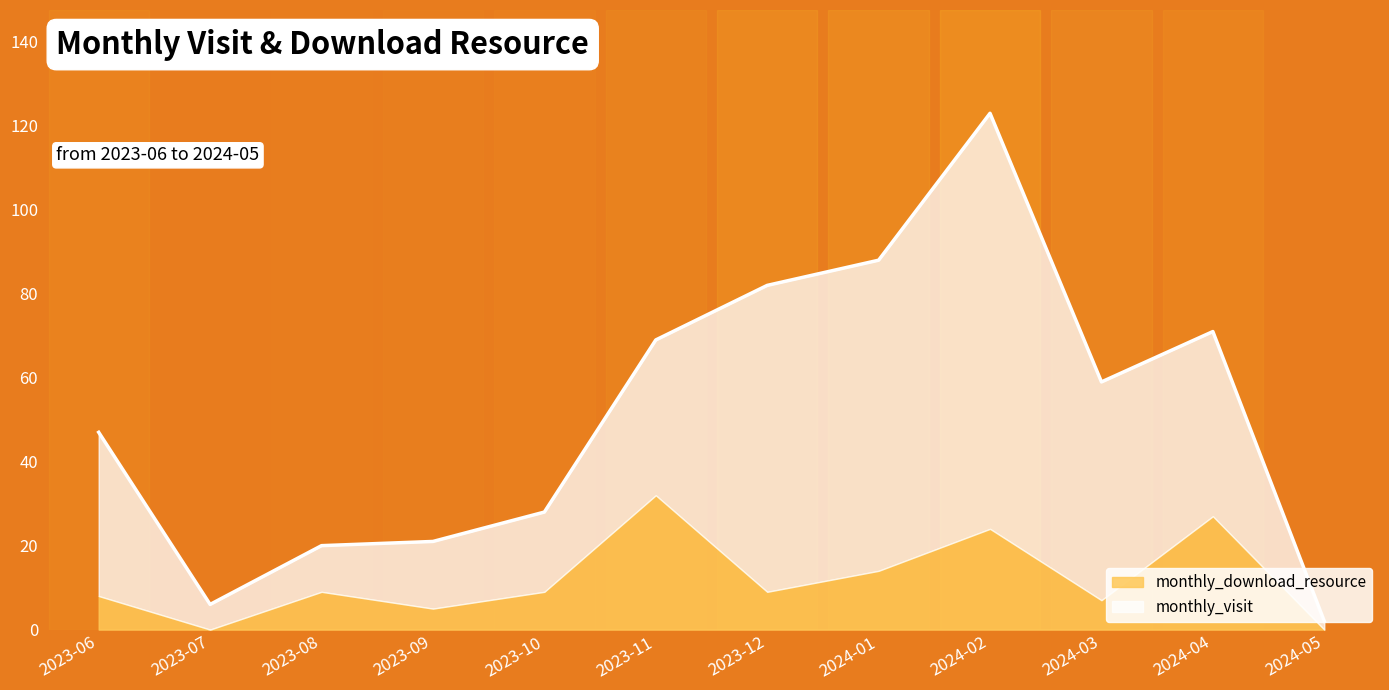

Rank the series by their maximum value, from highest to lowest.

monthly_visit, monthly_download_resource